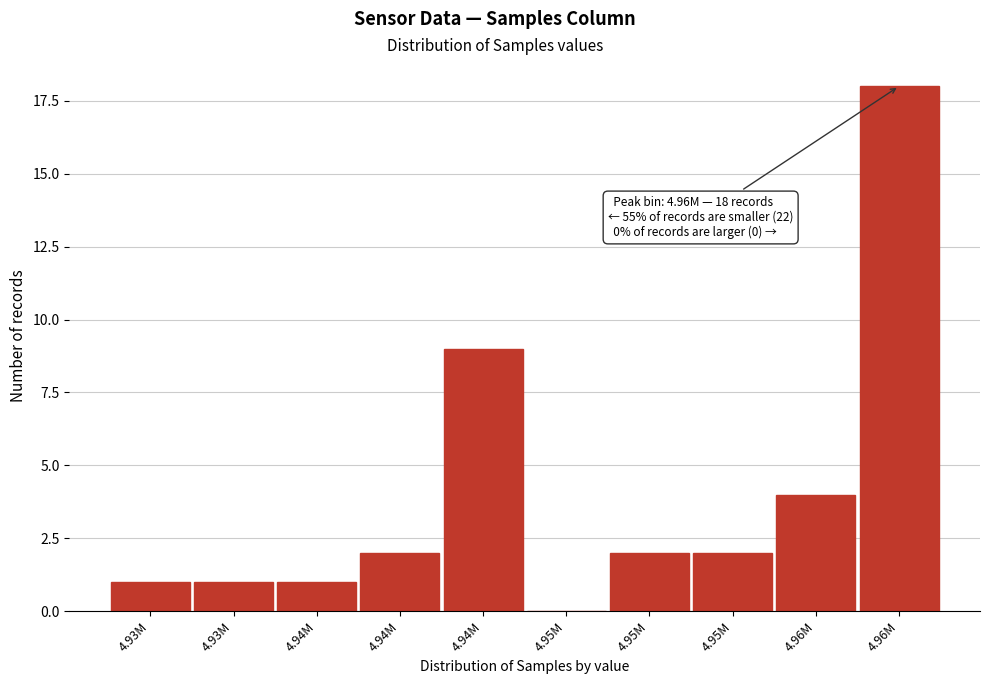

How many data points does each series have?

10